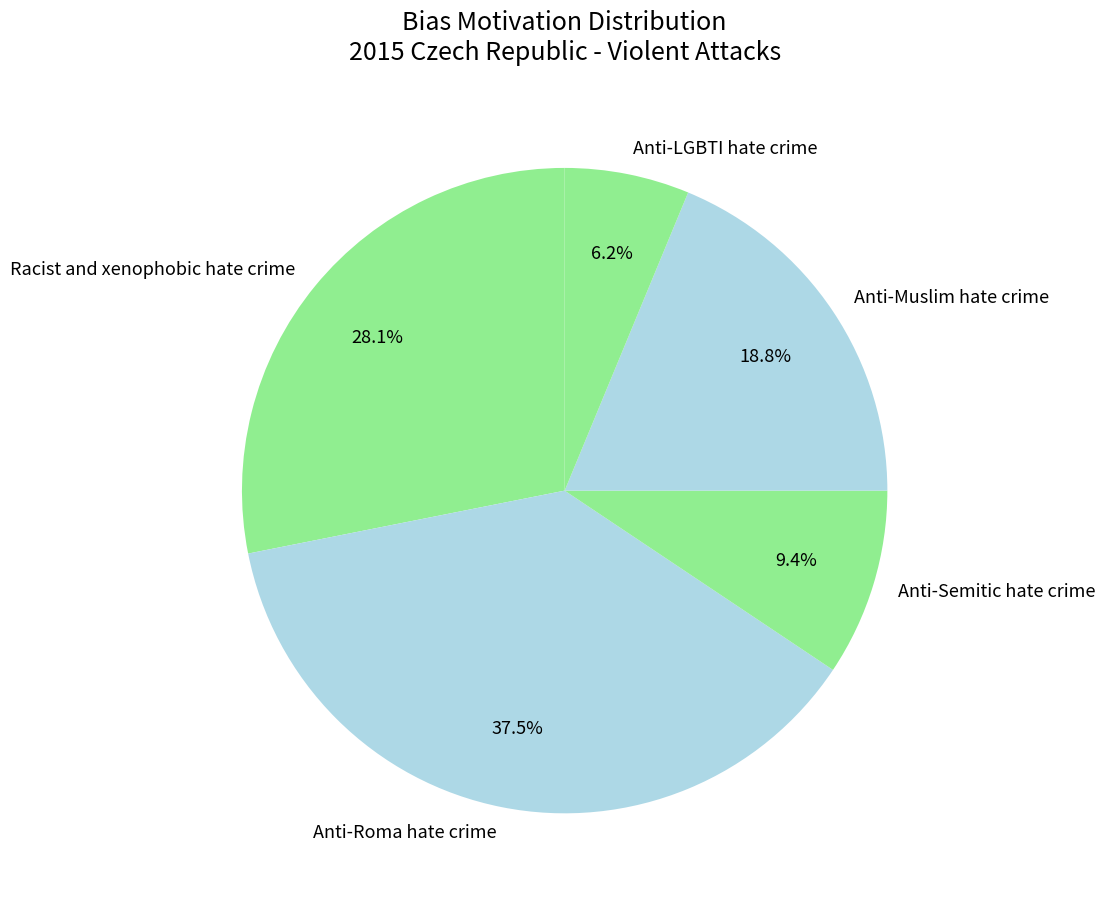

Which category has the biggest portion of the pie?

Anti-Roma hate crime